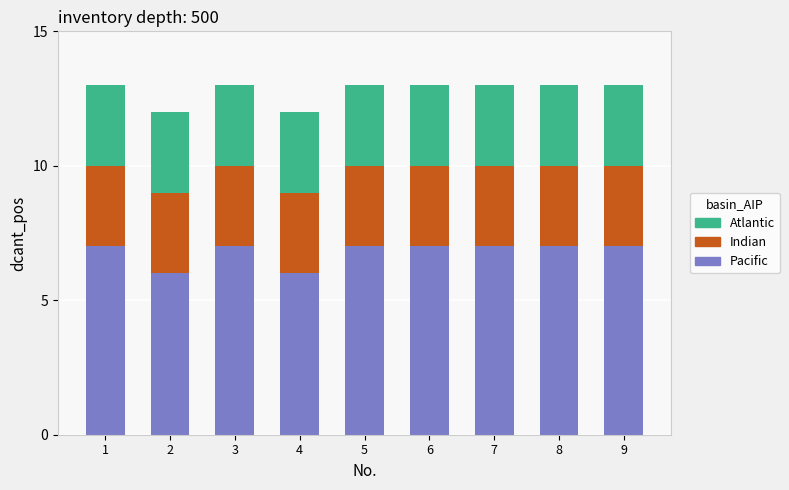

What are all the series names shown in the legend?

Atlantic, Indian, Pacific